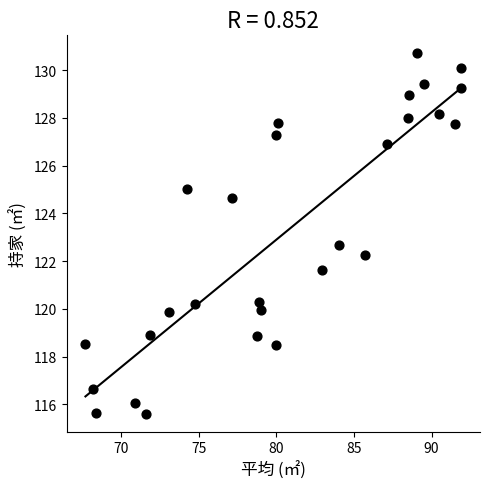

What Y value in the scatter plot is closest to 123?

122.7